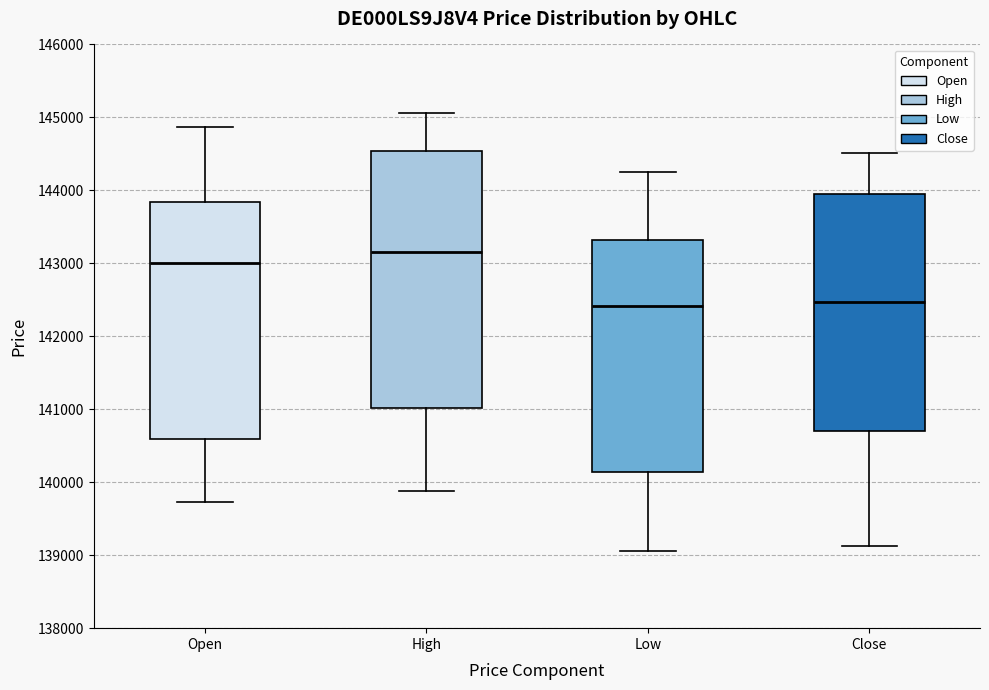

Where does the median line of the box for Open sit on the y-axis? The values are not printed on the chart, so give them approximately, as read against the axis.

143000